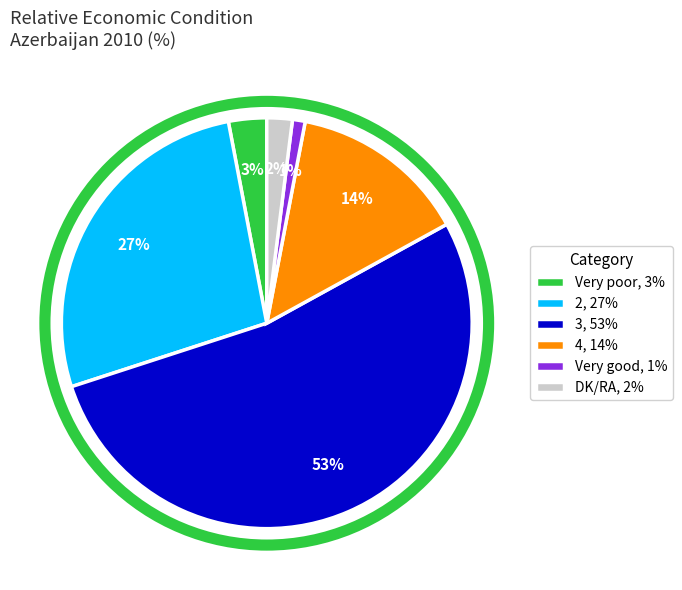

How many slices are in this pie chart?

6